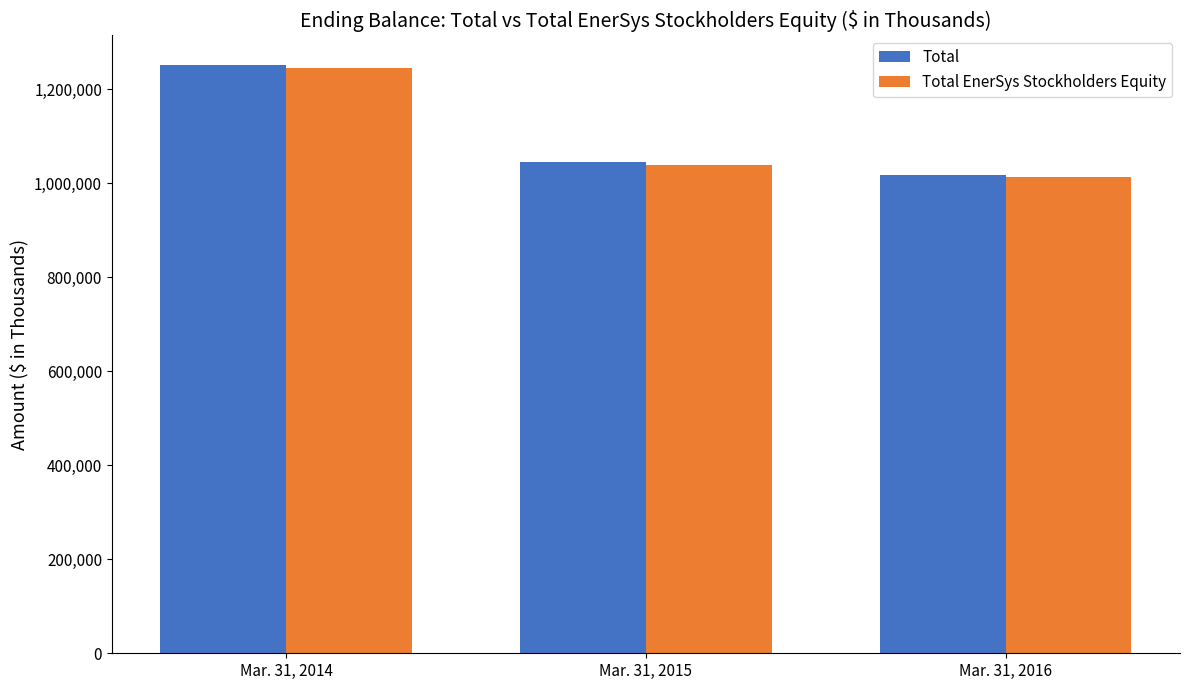

Reading left to right, extract all data points from this chart.

Total: Mar. 31, 2014=1252289	Mar. 31, 2015=1044440	Mar. 31, 2016=1018435
Total EnerSys Stockholders Equity: Mar. 31, 2014=1246402	Mar. 31, 2015=1038900	Mar. 31, 2016=1013131